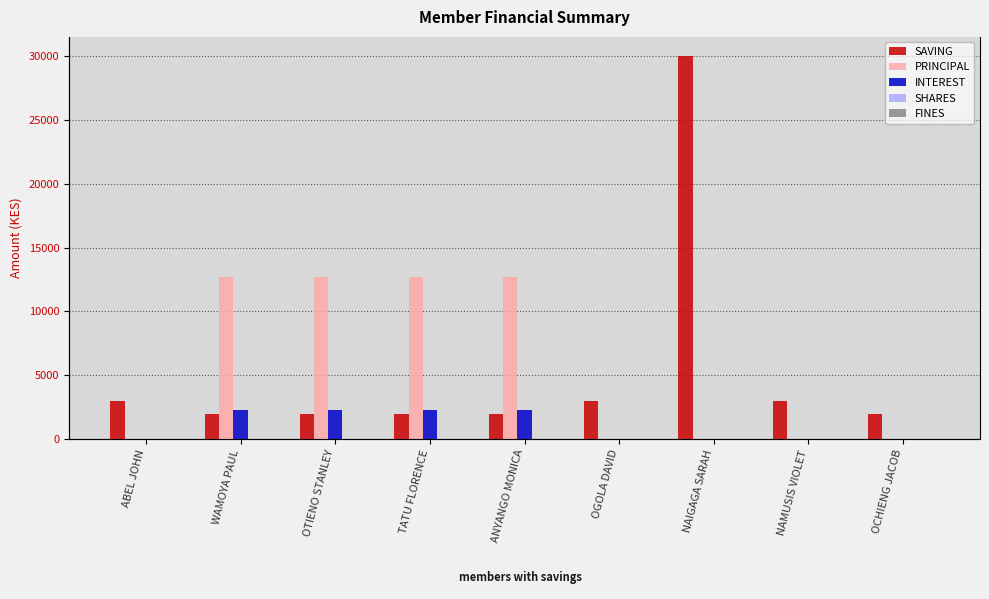

Reading left to right, extract all data points from this chart.

SAVING: 3000	2000	2000	2000	2000	3000	30000	3000	2000
PRINCIPAL: 0	12700	12700	12700	12700	0	0	0	0
INTEREST: 0	2300	2300	2300	2300	0	0	0	0
SHARES: 0	0	0	0	0	0	0	0	0
FINES: 0	0	0	0	0	0	0	0	0